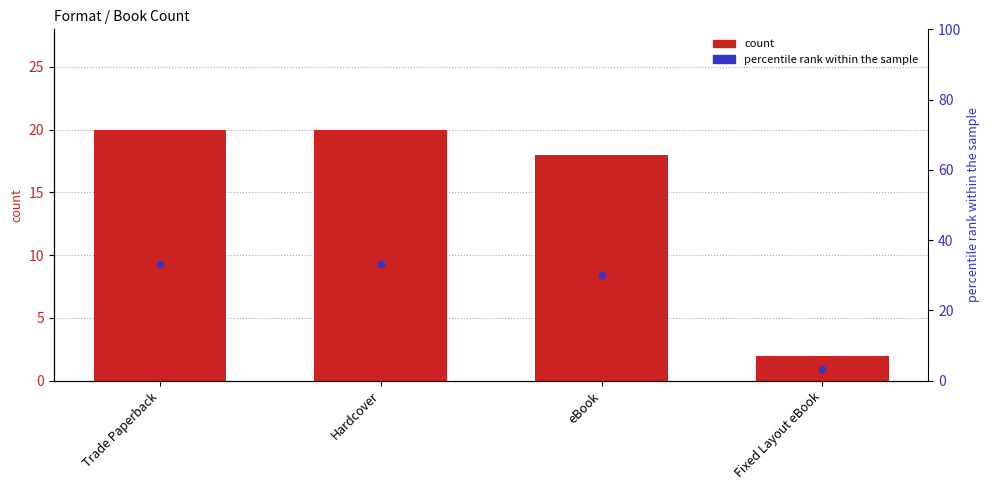

At how many categories does at least one series exceed 29?

3